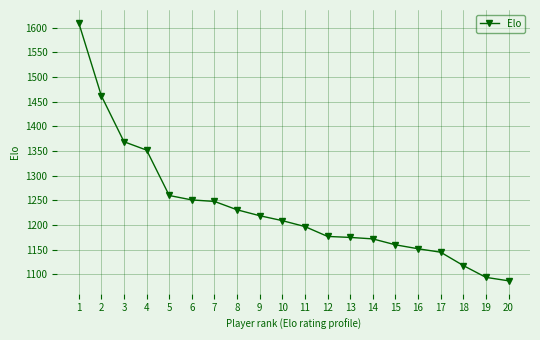

Is it true that the value at 14 is 1830?

False